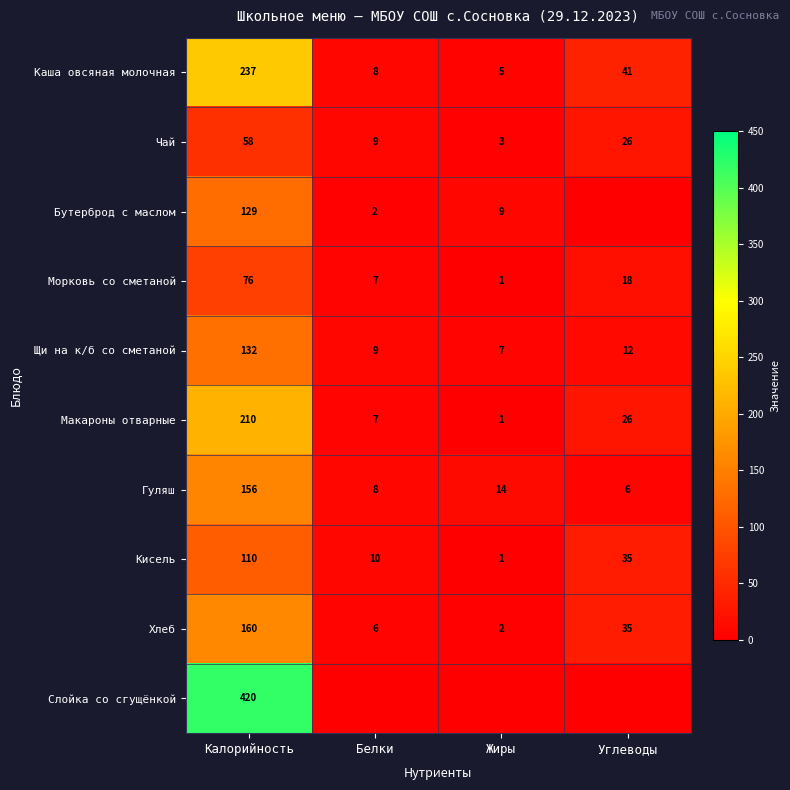

What is the difference between the highest and lowest values at Жиры?

14